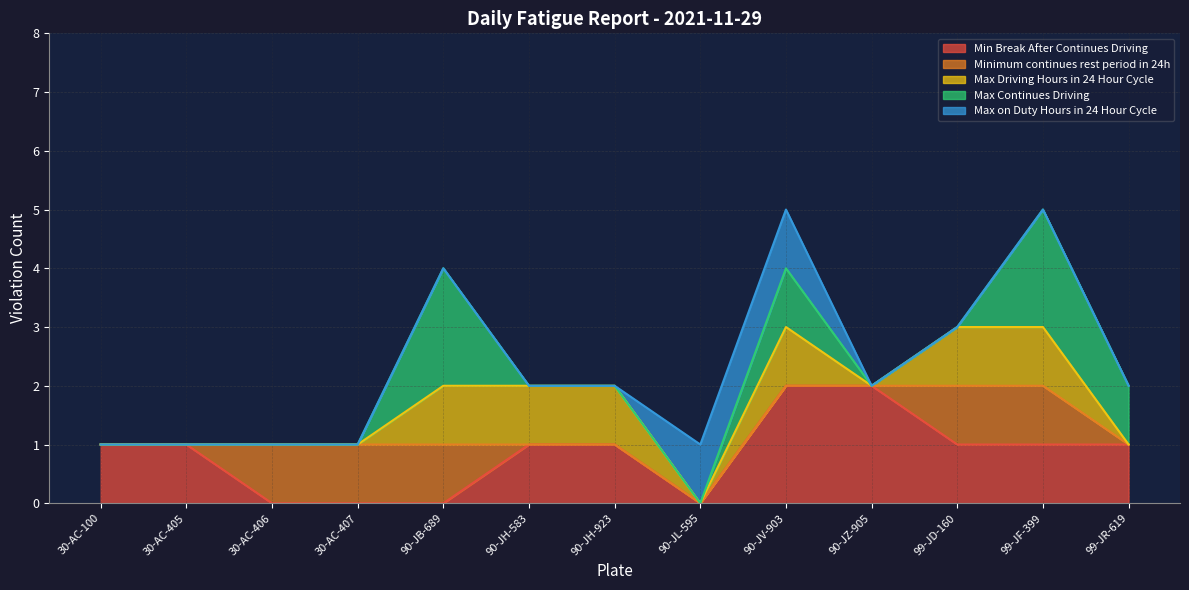

What is the total value across all series at 30-AC-100?

1